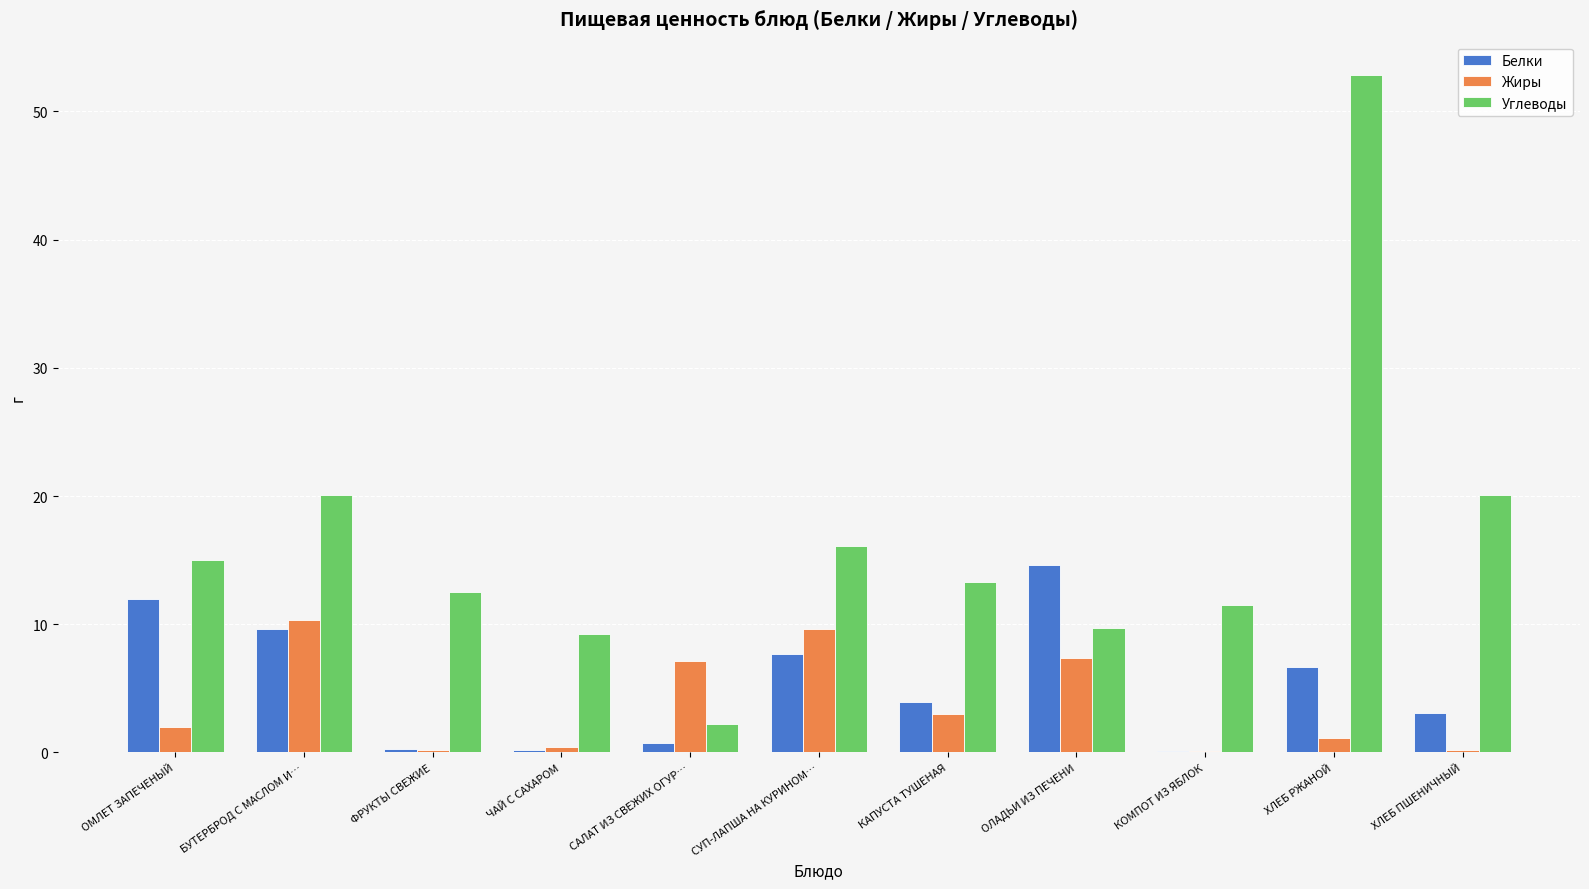

The value of Жиры at СУП-ЛАПША НА КУРИНОМ… is 4.4. True or false?

False